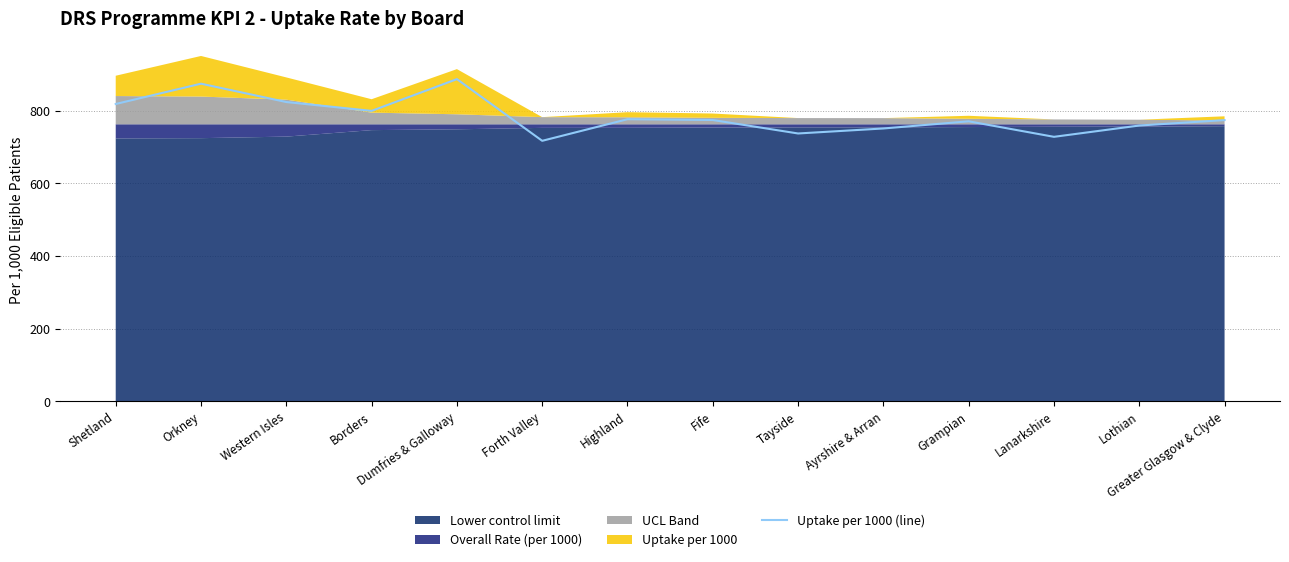

What is the sum of the values at Tayside and Lanarkshire?

1466.0